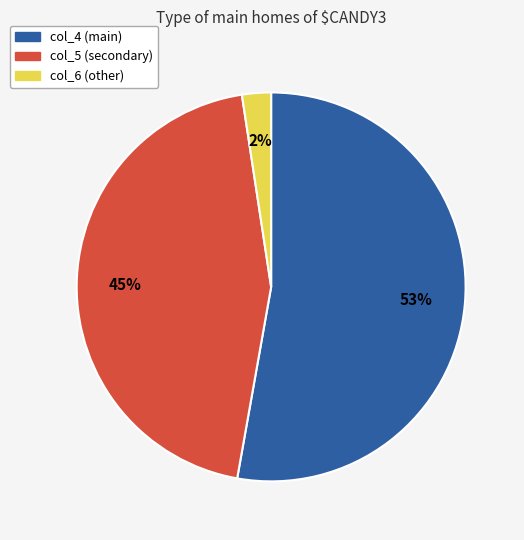

Is the sum of col_5 (secondary) and col_4 (main) greater than half?

Yes